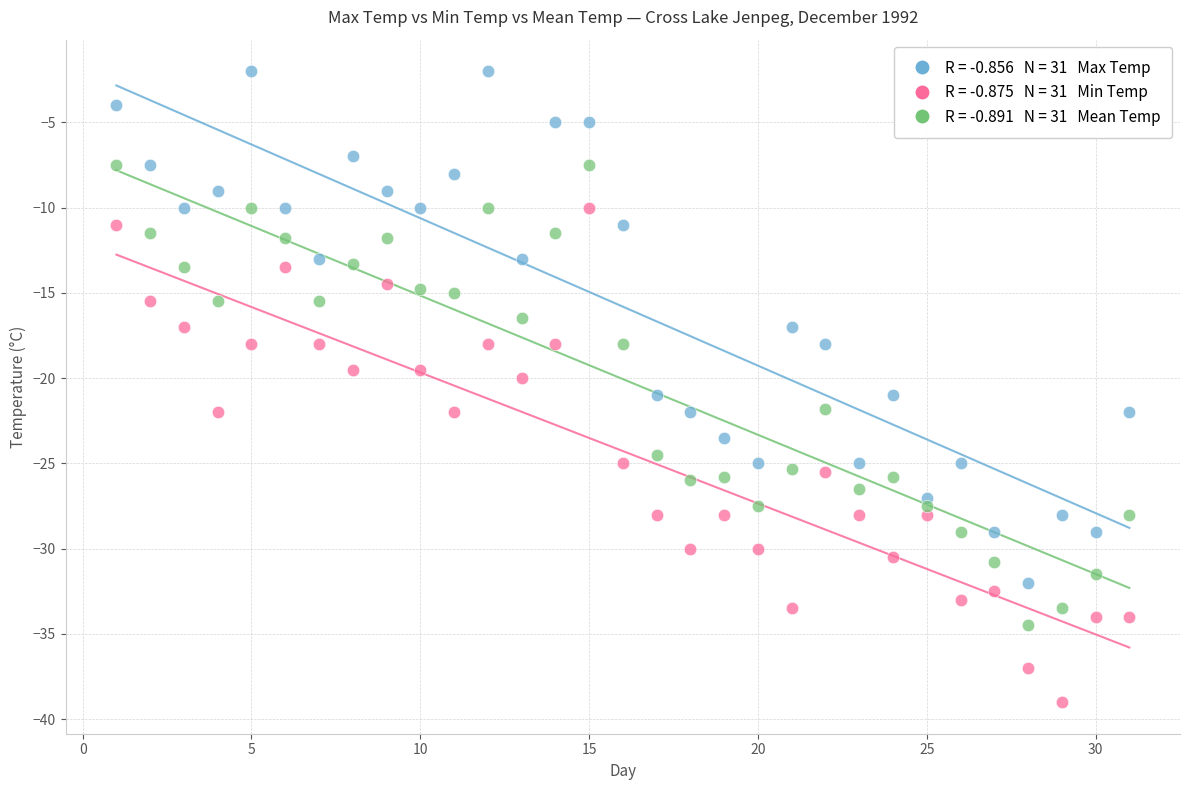

Across all data points, what is the range of X values (max minus min)?

30.0